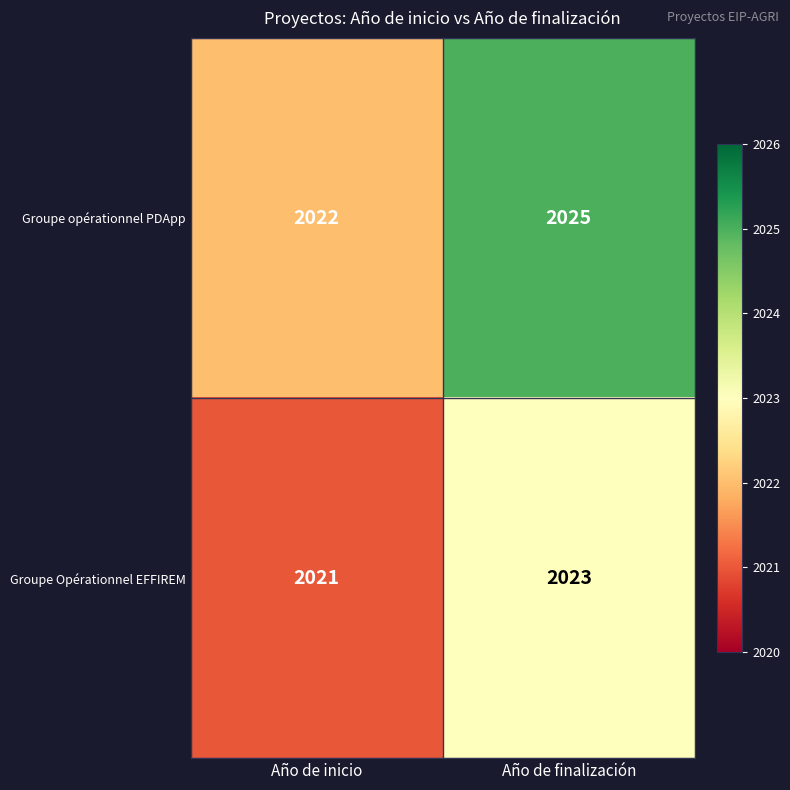

How many values in the Groupe opérationnel PDApp series are below 2025?

1